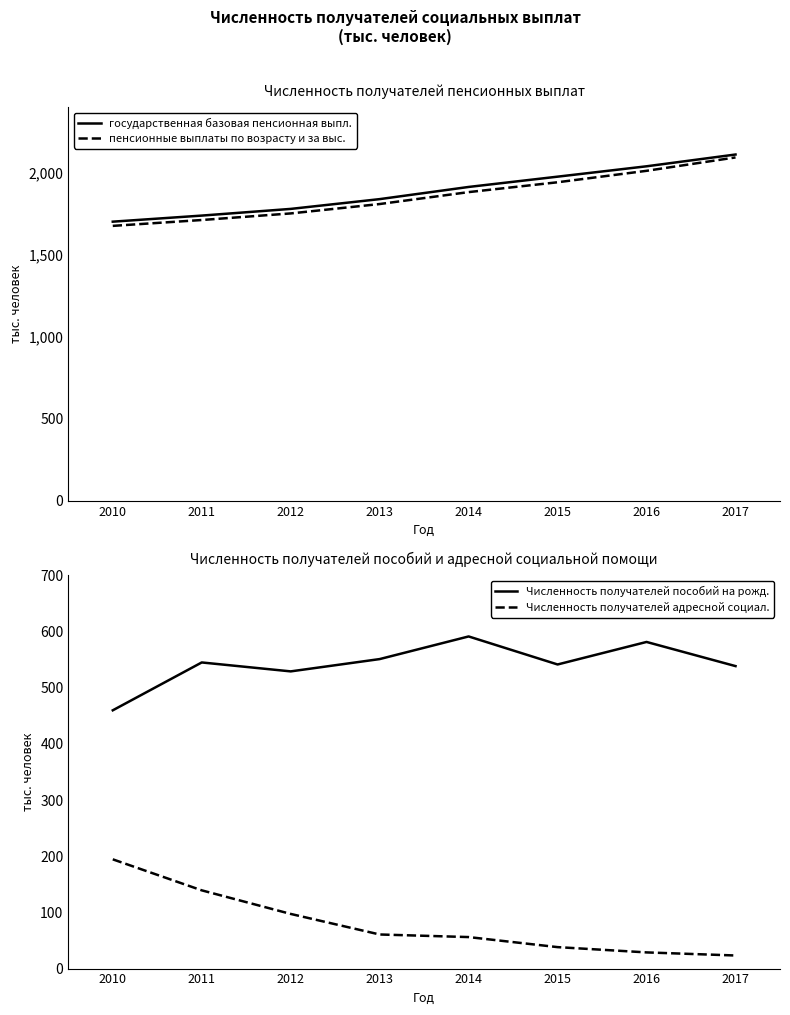

Which series changed the most between 2013 and 2016?

пенсионные выплаты по возрасту и за выс.